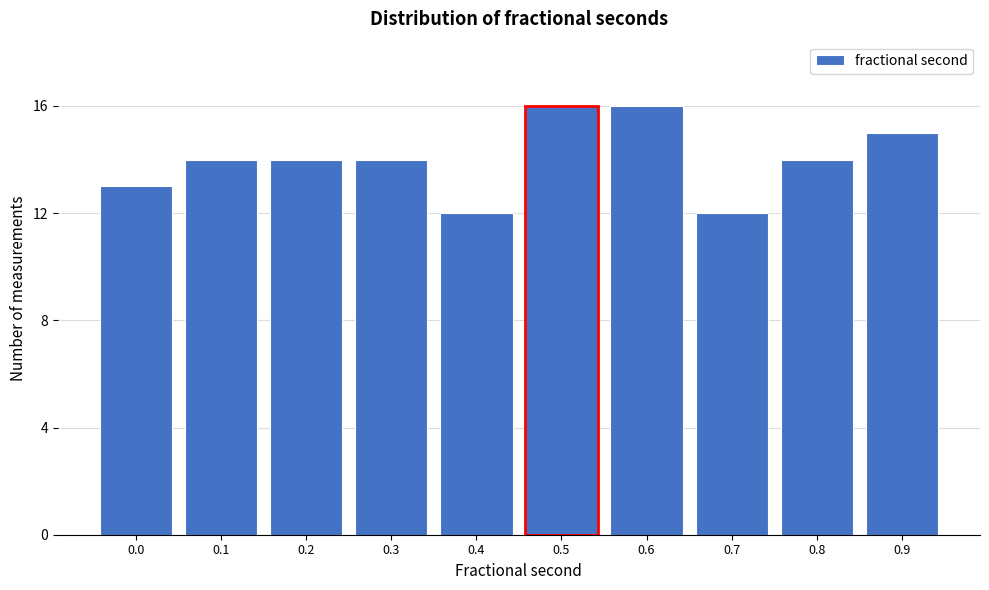

Reading right to left, transcribe all the data shown in this chart.

0.9=15	0.8=14	0.7=12	0.6=16	0.5=16	0.4=12	0.3=14	0.2=14	0.1=14	0.0=13